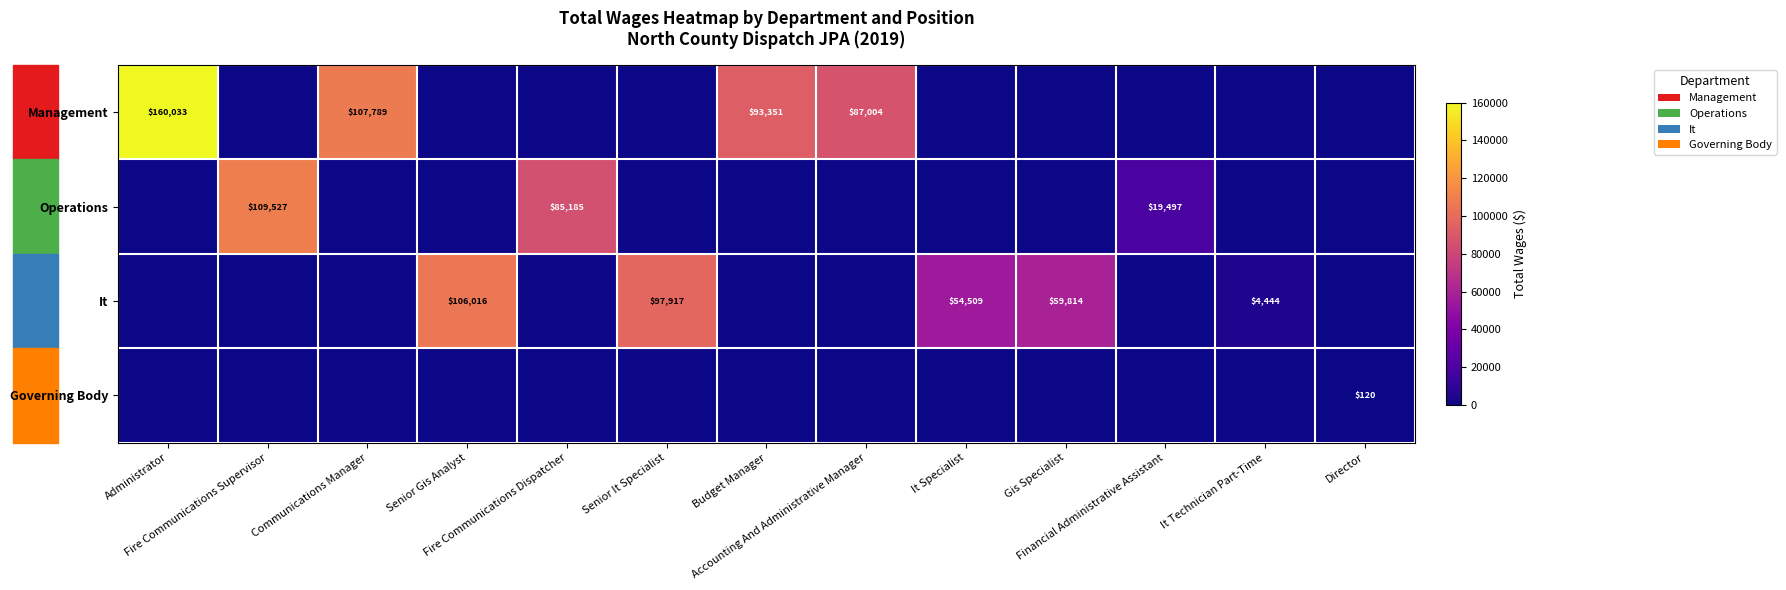

Rank the series by their maximum value, from lowest to highest.

Governing Body, It, Operations, Management